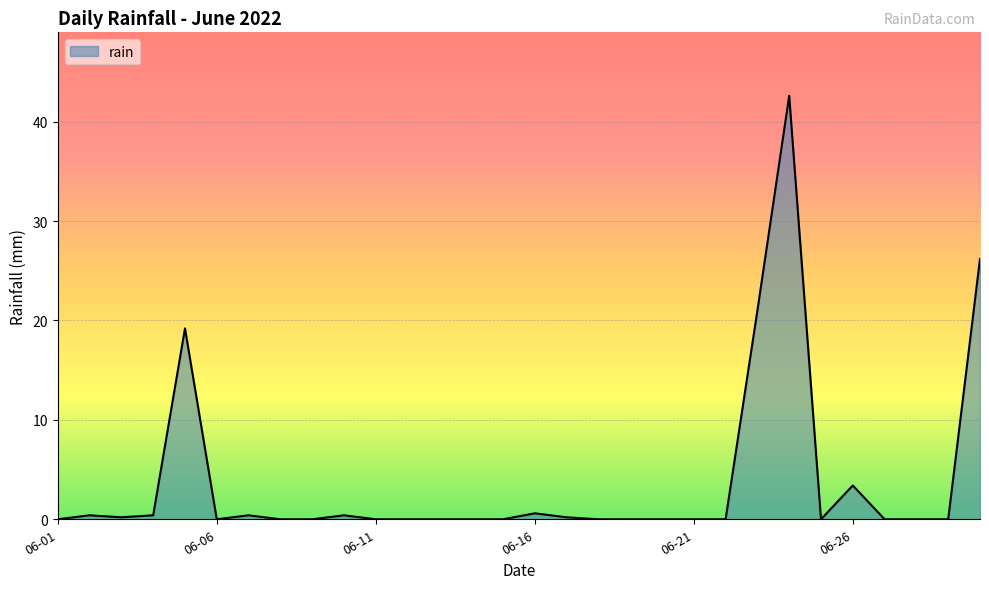

What is the average value?

3.8